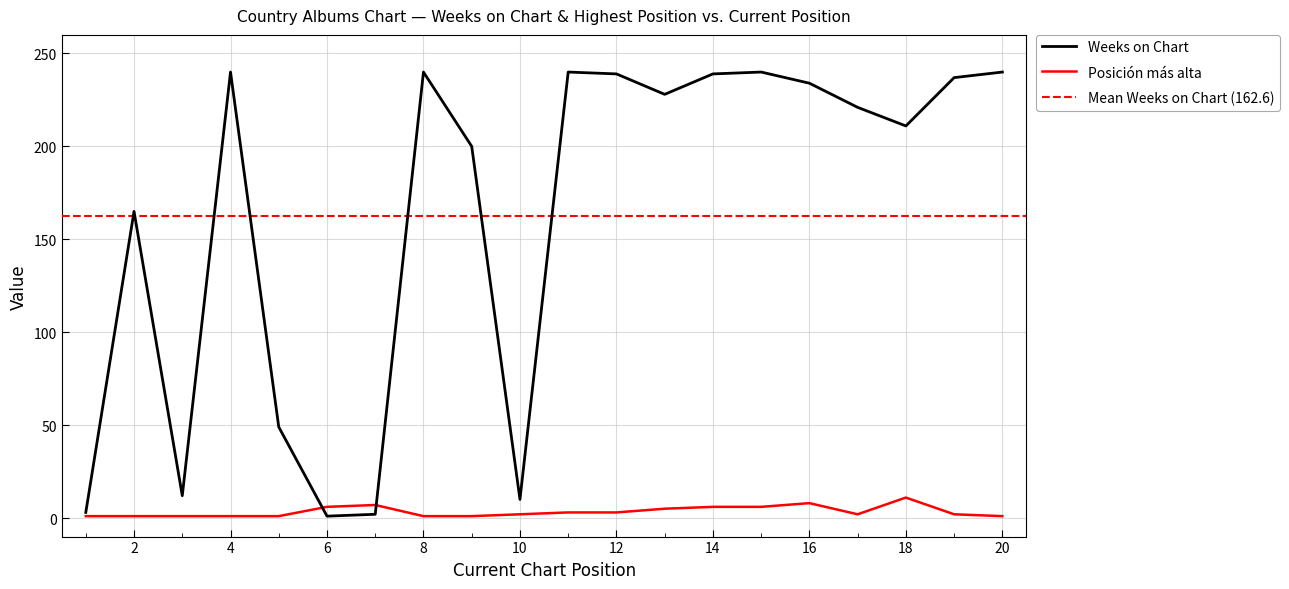

At 16, list the series in order from smallest to largest.

Posicion mas alta, Weeks on Chart